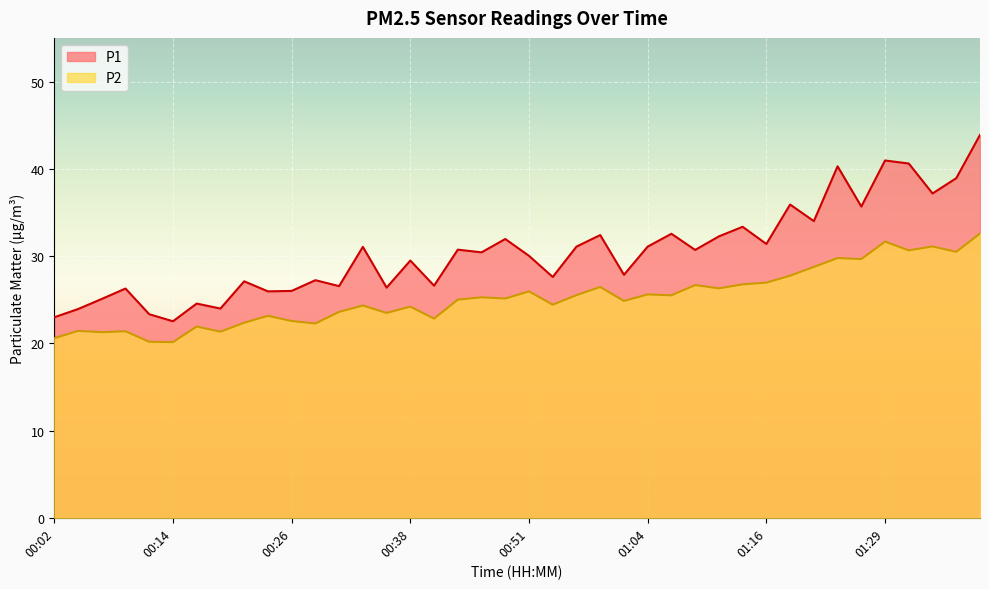

At which category is the sum across all series the highest?

01:39